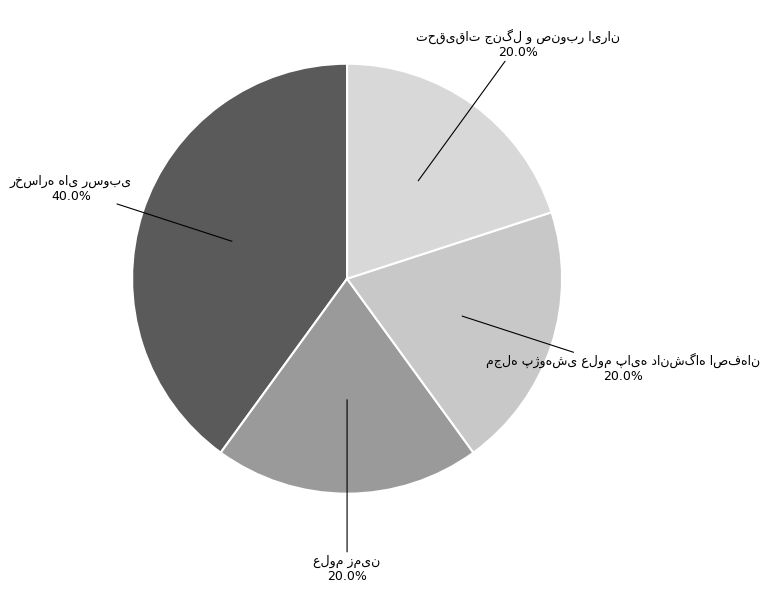

Is there a majority slice in this chart?

No